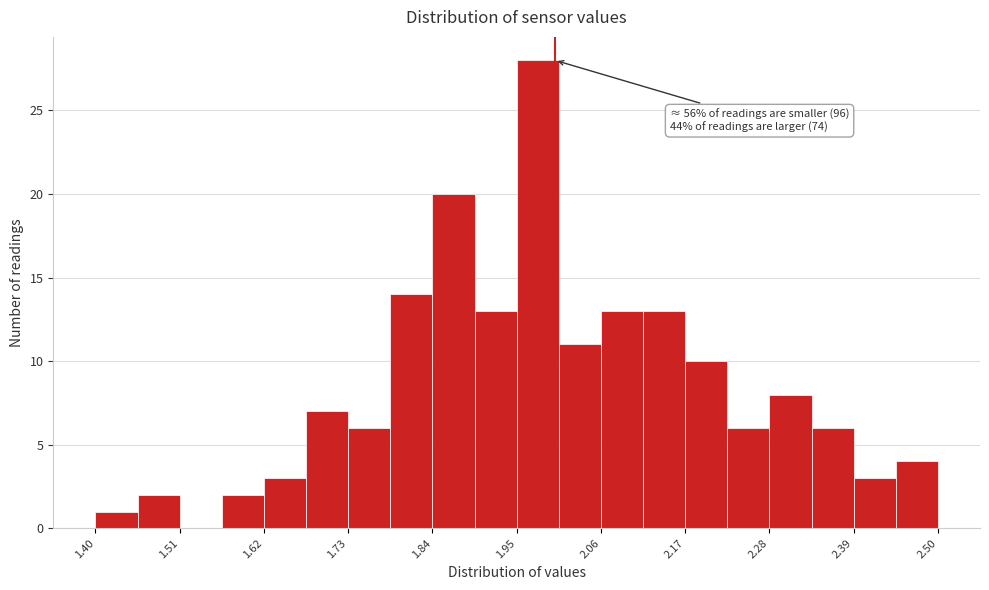

Around what value on the x-axis is the tallest bar? Give the approximate position of its centre, as read against the axis.

1.98